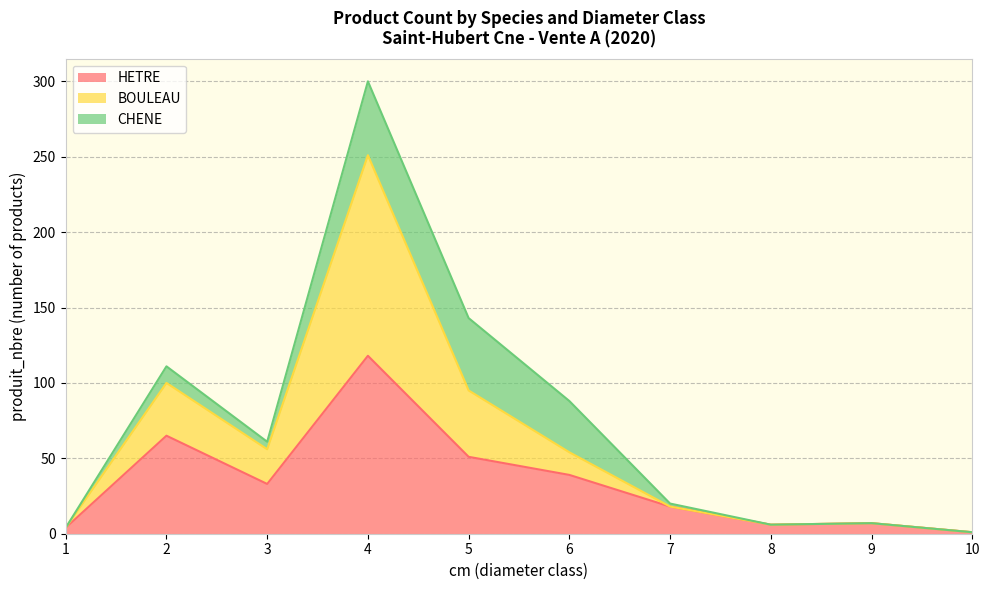

At which category is the sum across all series the highest?

4